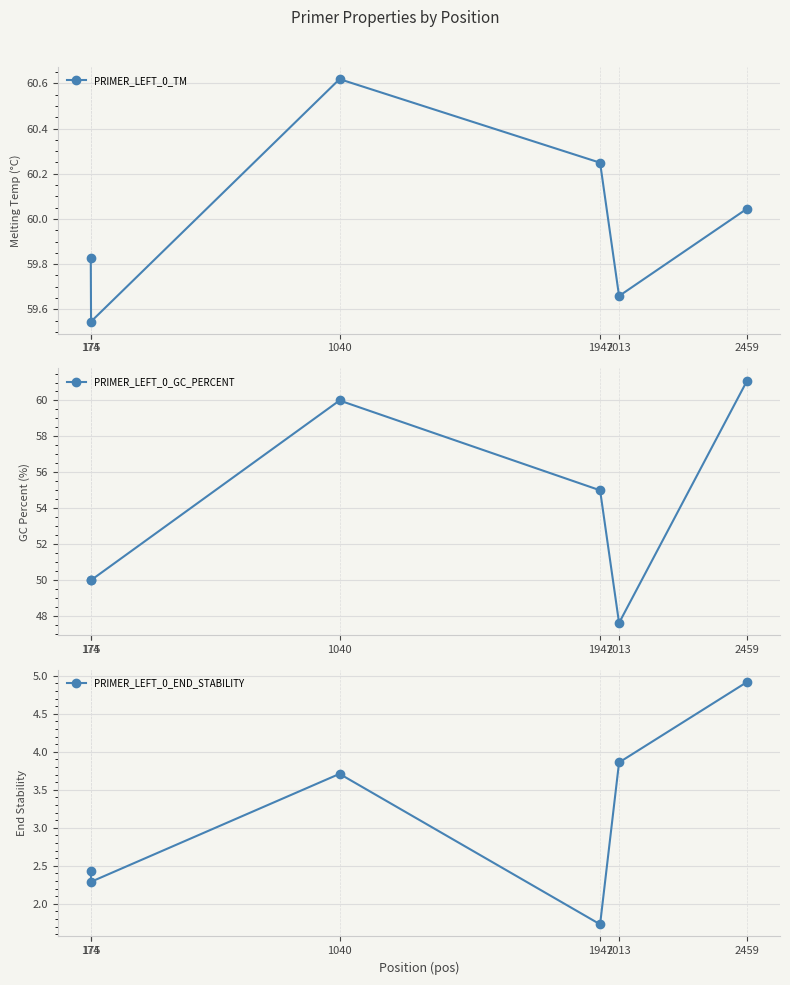

The value of PRIMER_LEFT_0_GC_PERCENT at 1947 is 32.7. True or false?

False